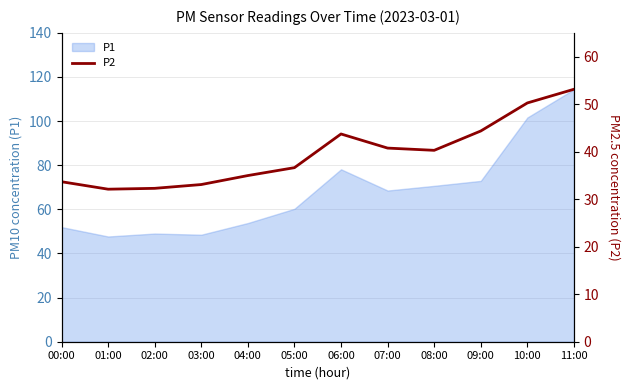

Where is P1 nearest to the value 81?

06:00